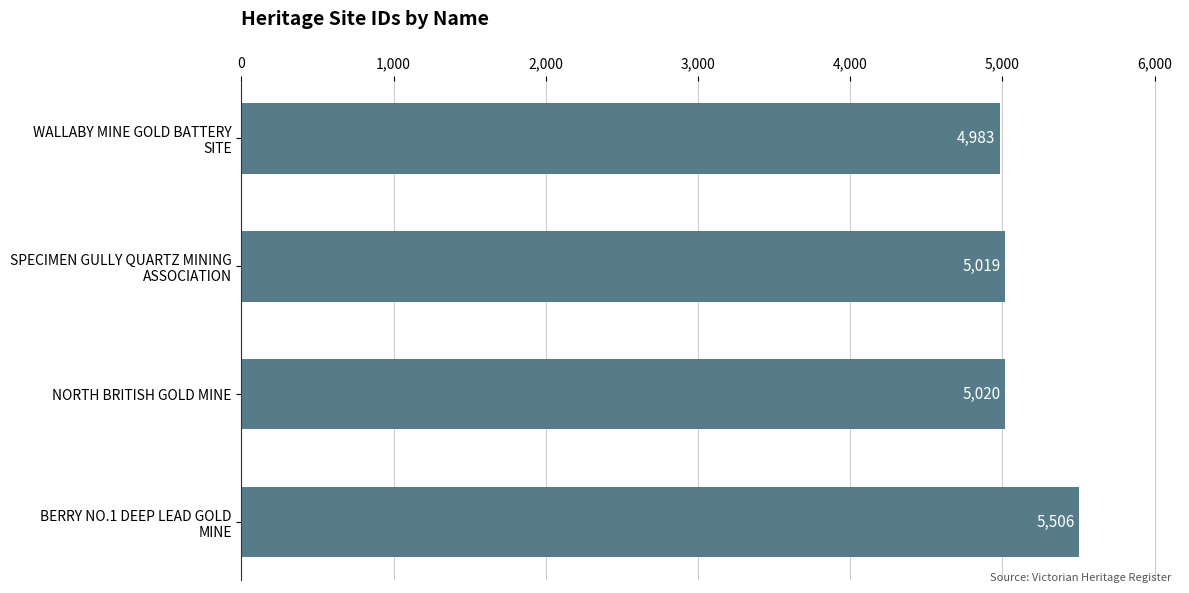

Where is the data nearest to the value 5244?

NORTH BRITISH GOLD MINE